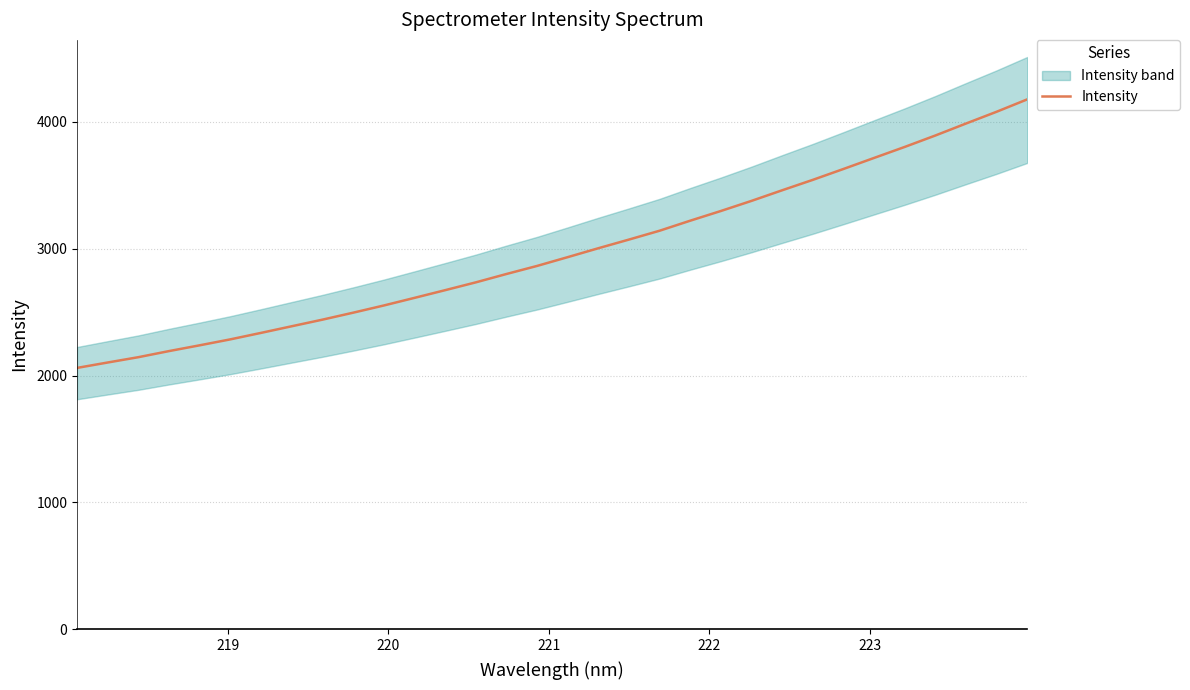

Is this an area chart (filled region under the line)?

No